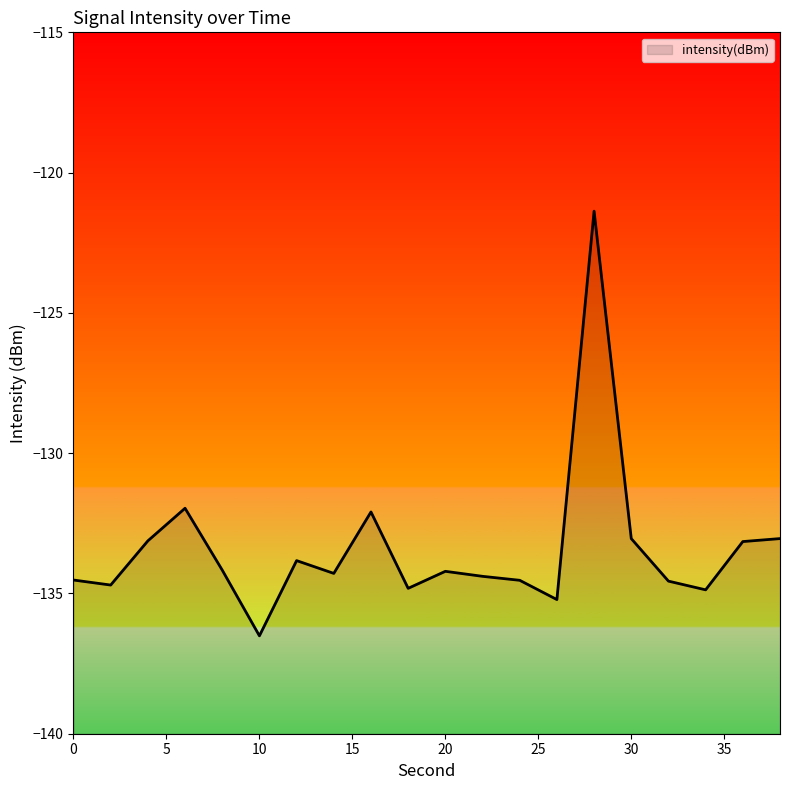

How many points are lower than both their immediate neighbors (excluding endpoints)?

6